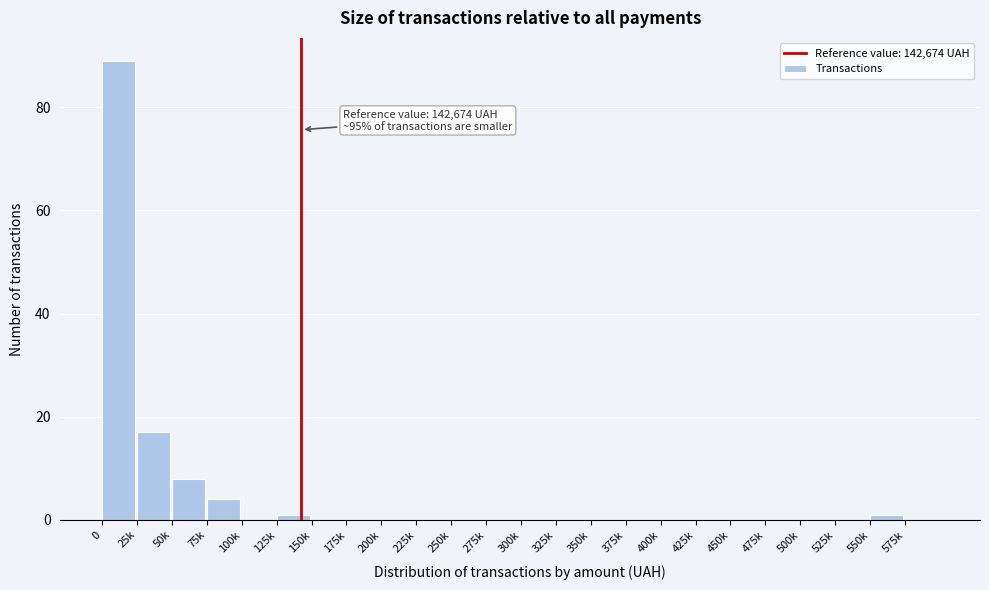

Reading right to left, extract all data points from this chart.

575k=0	550k=1	525k=0	500k=0	475k=0	450k=0	425k=0	400k=0	375k=0	350k=0	325k=0	300k=0	275k=0	250k=0	225k=0	200k=0	175k=0	150k=0	125k=1	100k=0	75k=4	50k=8	25k=17	0=89